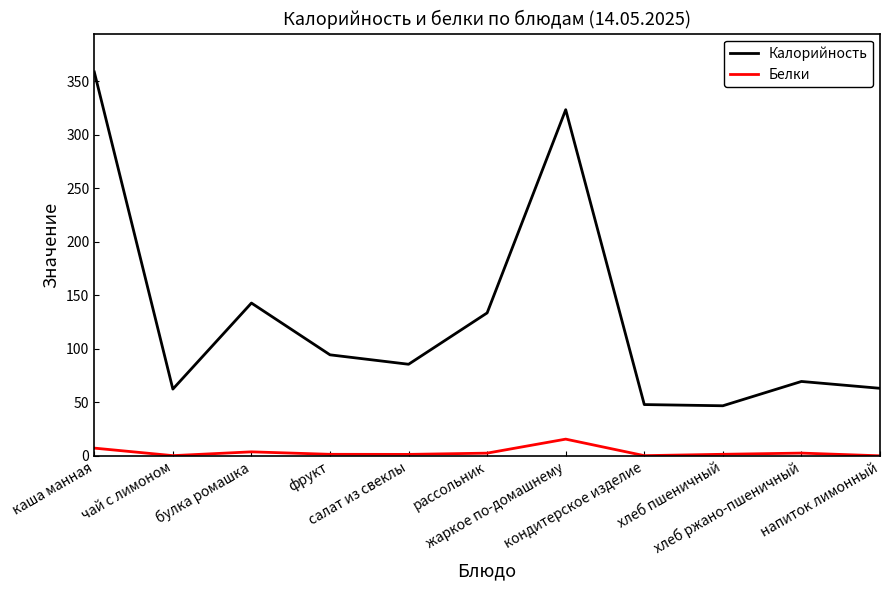

Between булка ромашка and салат из свеклы, which series saw the biggest shift?

Калорийность